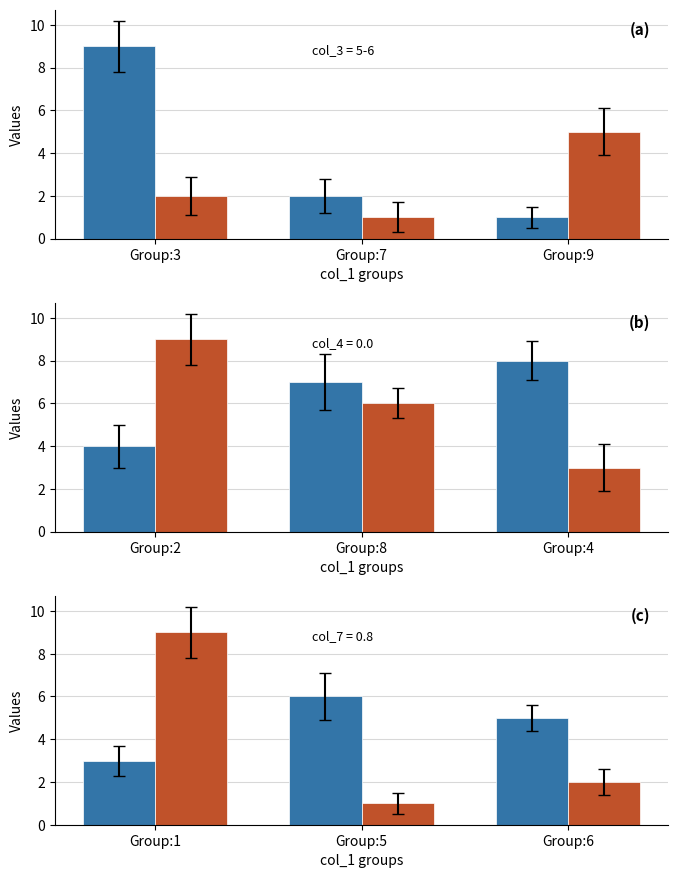

Does the chart contain stacked bars?

No